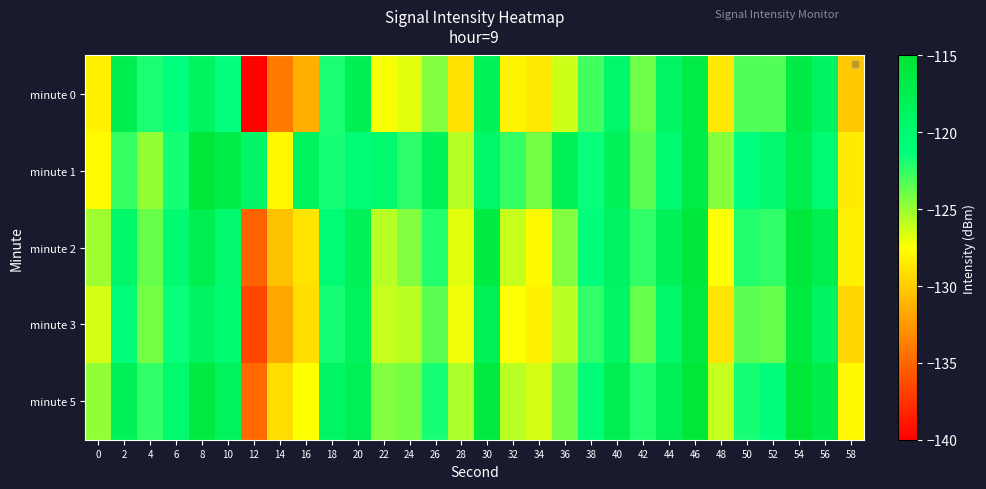

Rank the series by their maximum value, from highest to lowest.

minute 1, minute 5, minute 2, minute 3, minute 0